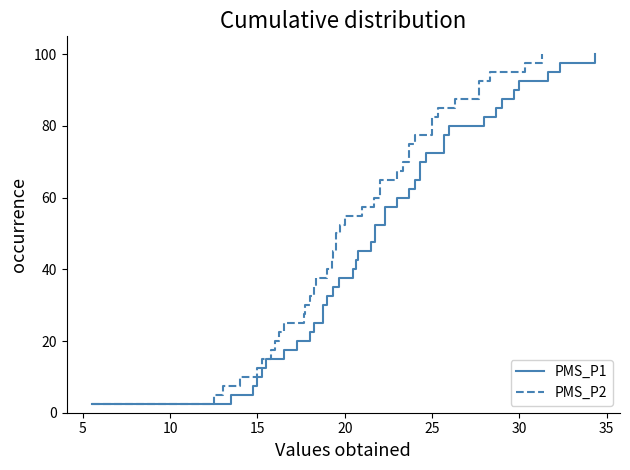

Rank the series by their maximum value, from highest to lowest.

PMS_P1, PMS_P2